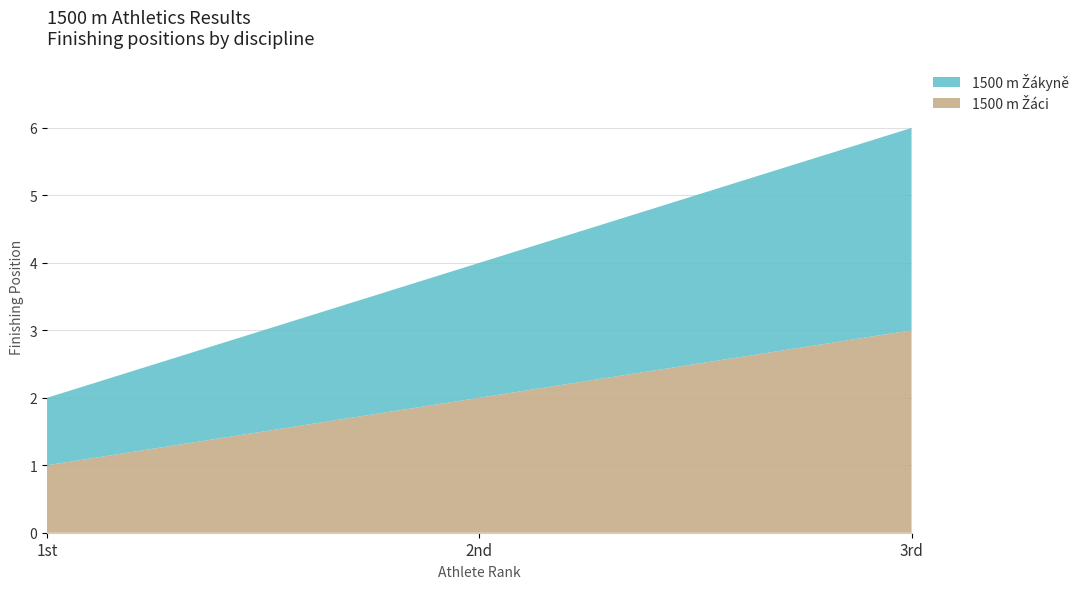

Reading left to right, extract all data points from this chart.

1500 m Žáci: 1	2	3
1500 m Žákyně: 1	2	3